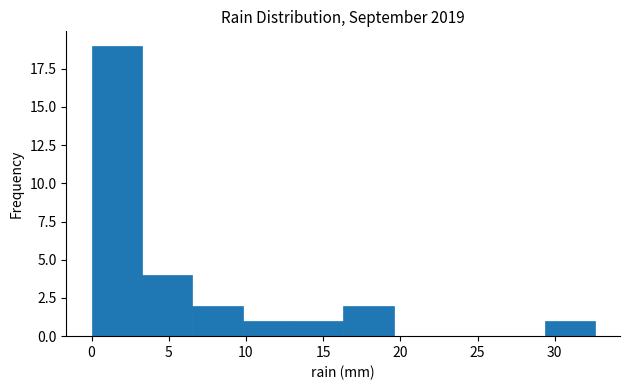

How tall is the bar that spans 6.5 to 10.0 on the x-axis? Neither the bar edges nor the heights are printed on the chart, so give them approximately, as read against the axes.

2